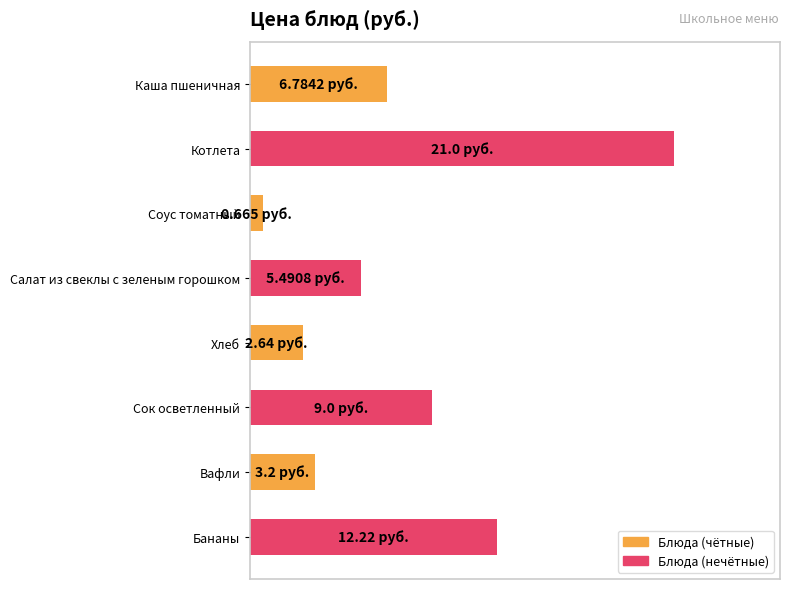

List the labels in order of value, smallest first.

Соус томатный, Хлеб, Вафли, Салат из свеклы с зеленым горошком, Каша пшеничная, Сок осветленный, Бананы, Котлета